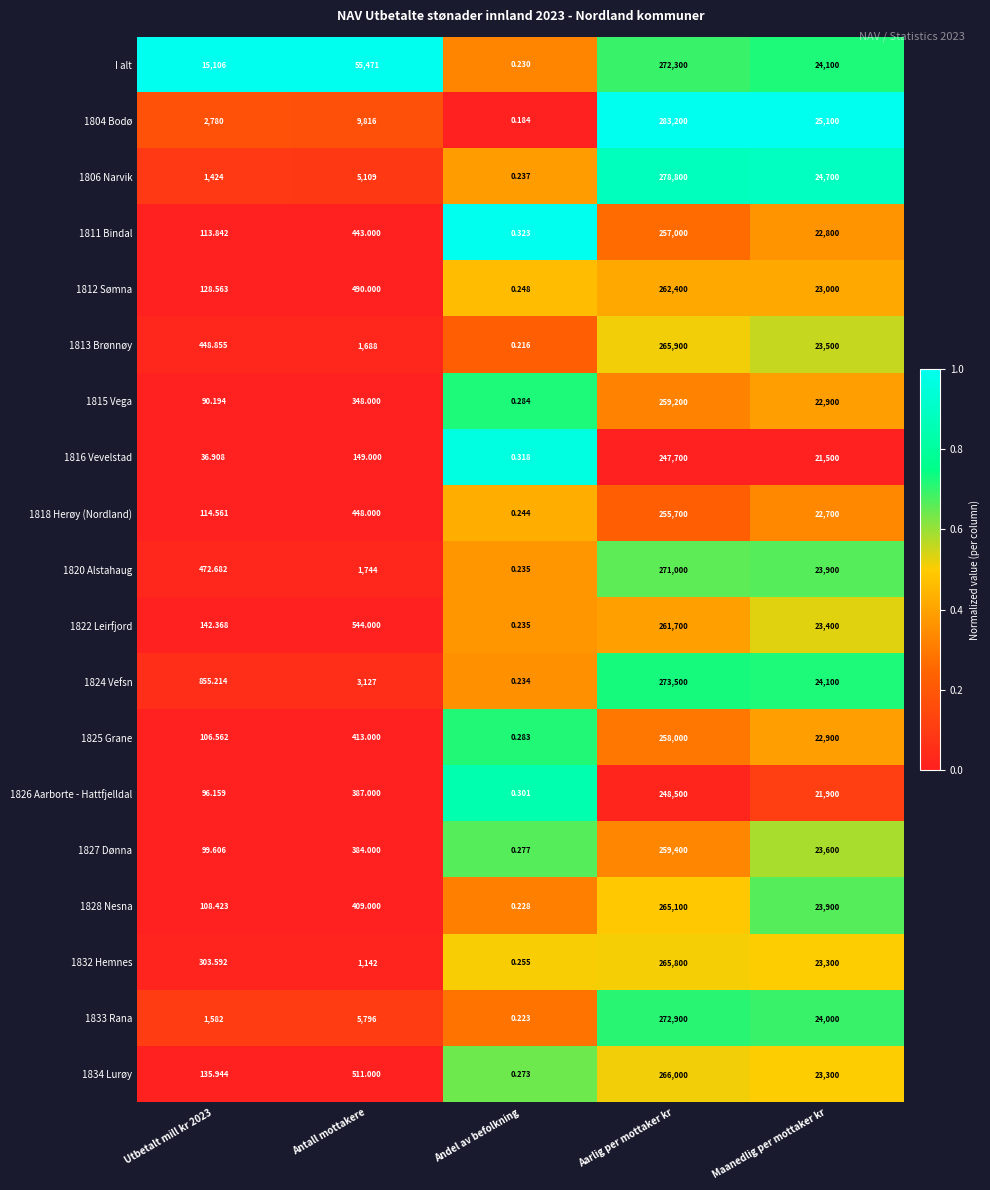

Which category has the lowest value in the 1827 Dønna series?

Andel av befolkning